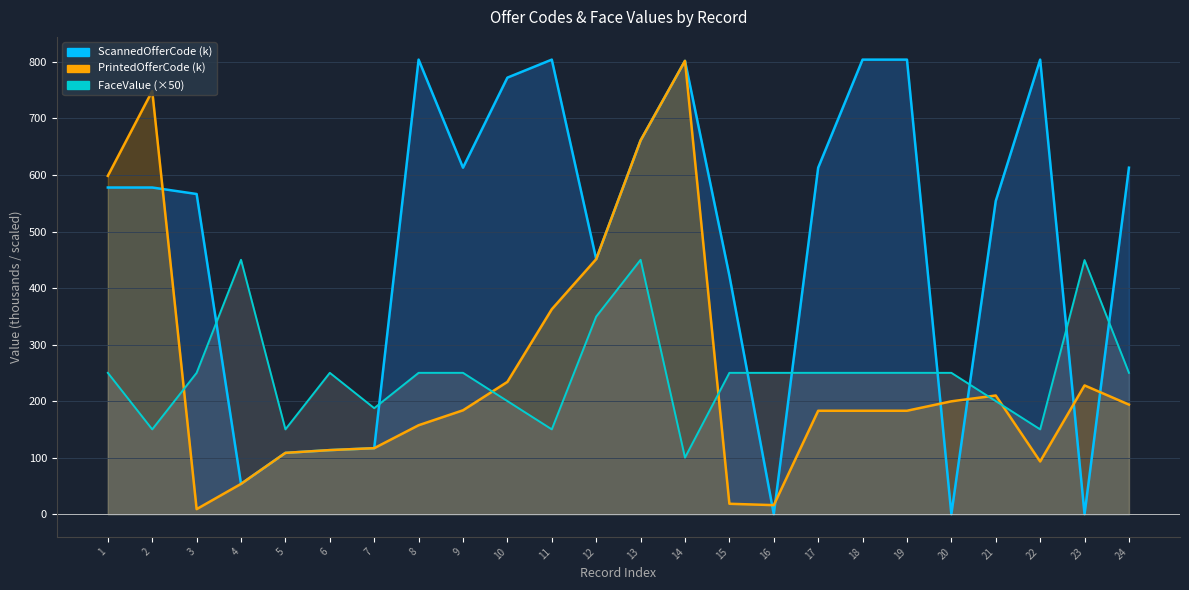

What is the highest value of the PrintedOfferCode series?

802.0